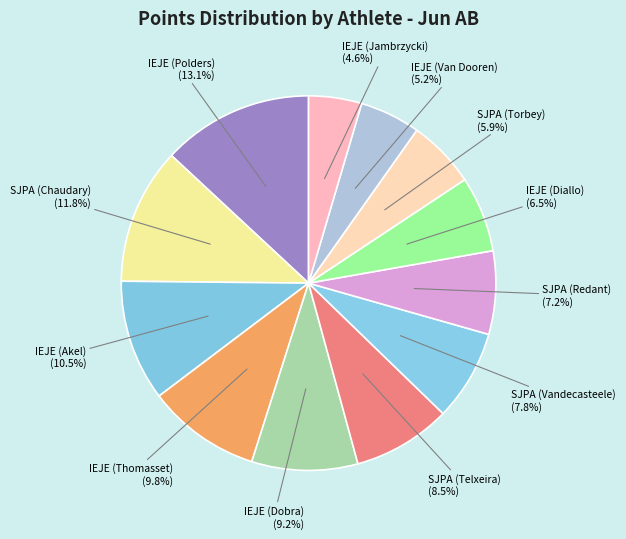

Rank the categories by value from highest to lowest.

IEJE (Polders), SJPA (Chaudary), IEJE (Akel), IEJE (Thomasset), IEJE (Dobra), SJPA (Telxeira), SJPA (Vandecasteele), SJPA (Redant), IEJE (Diallo), SJPA (Torbey), IEJE (Van Dooren), IEJE (Jambrzycki)